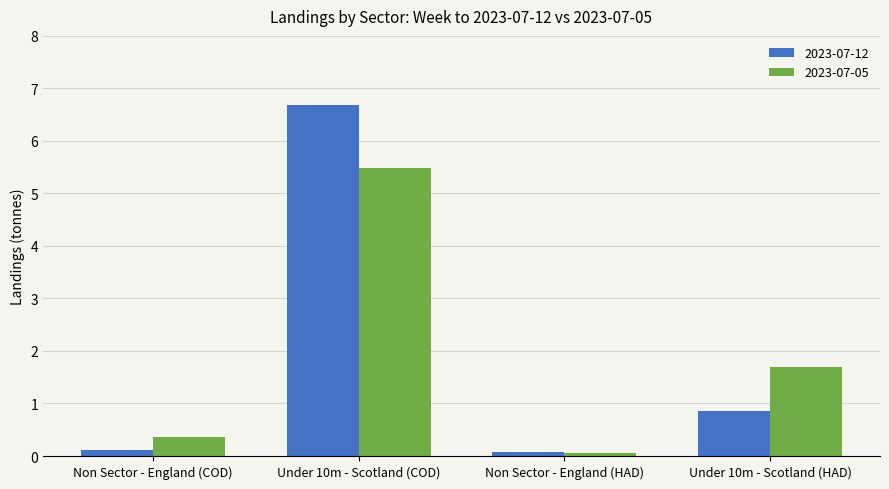

Reading left to right, transcribe all the data shown in this chart.

2023-07-12: 0.1	6.7	0.1	0.9
2023-07-05: 0.4	5.5	0.1	1.7